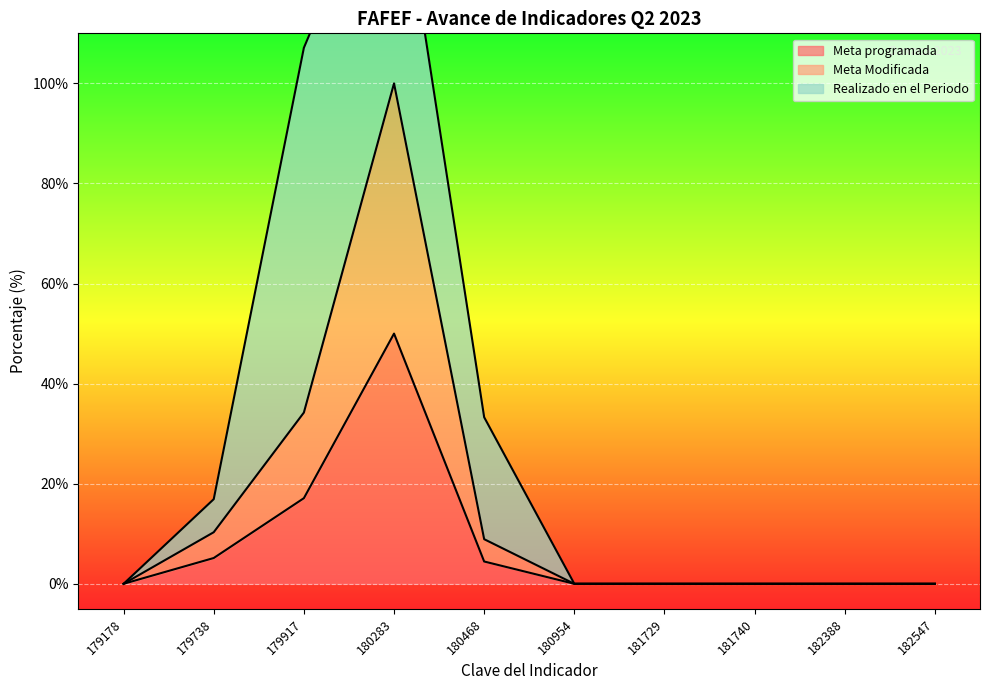

True or false: Meta programada and Meta Modificada intersect in this chart.

False